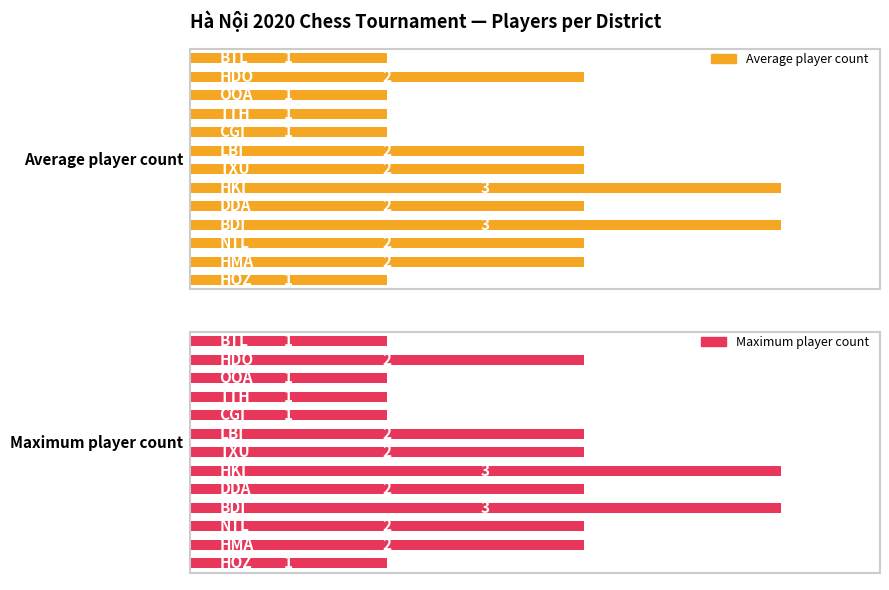

Between 3 and 10, which is larger?

3